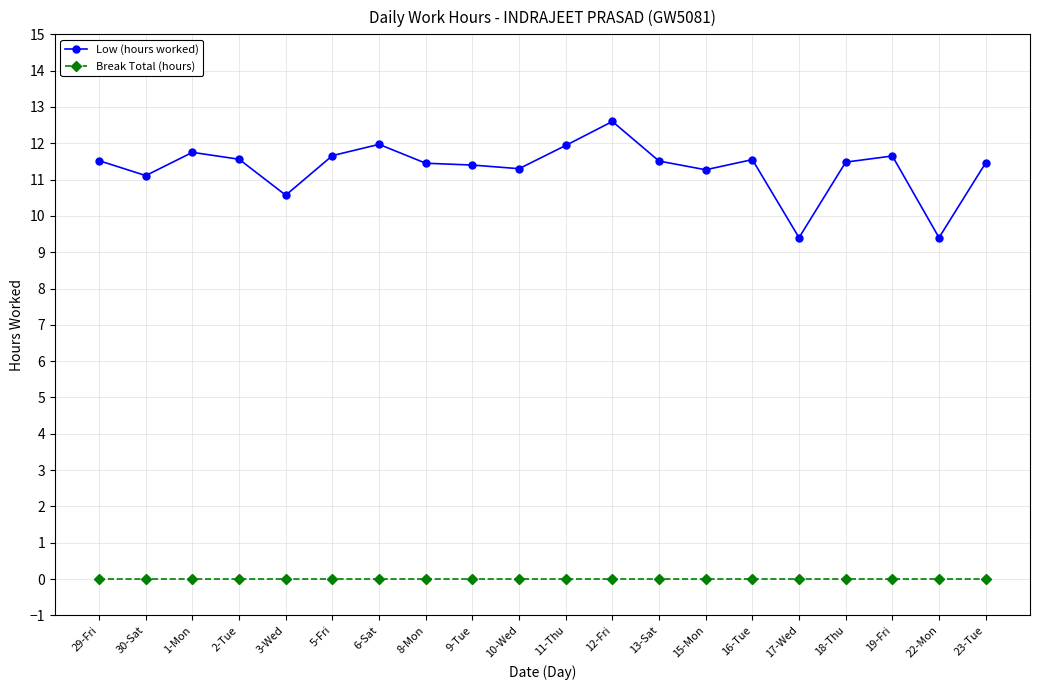

What is the label of the 20th point from the right?

29-Fri